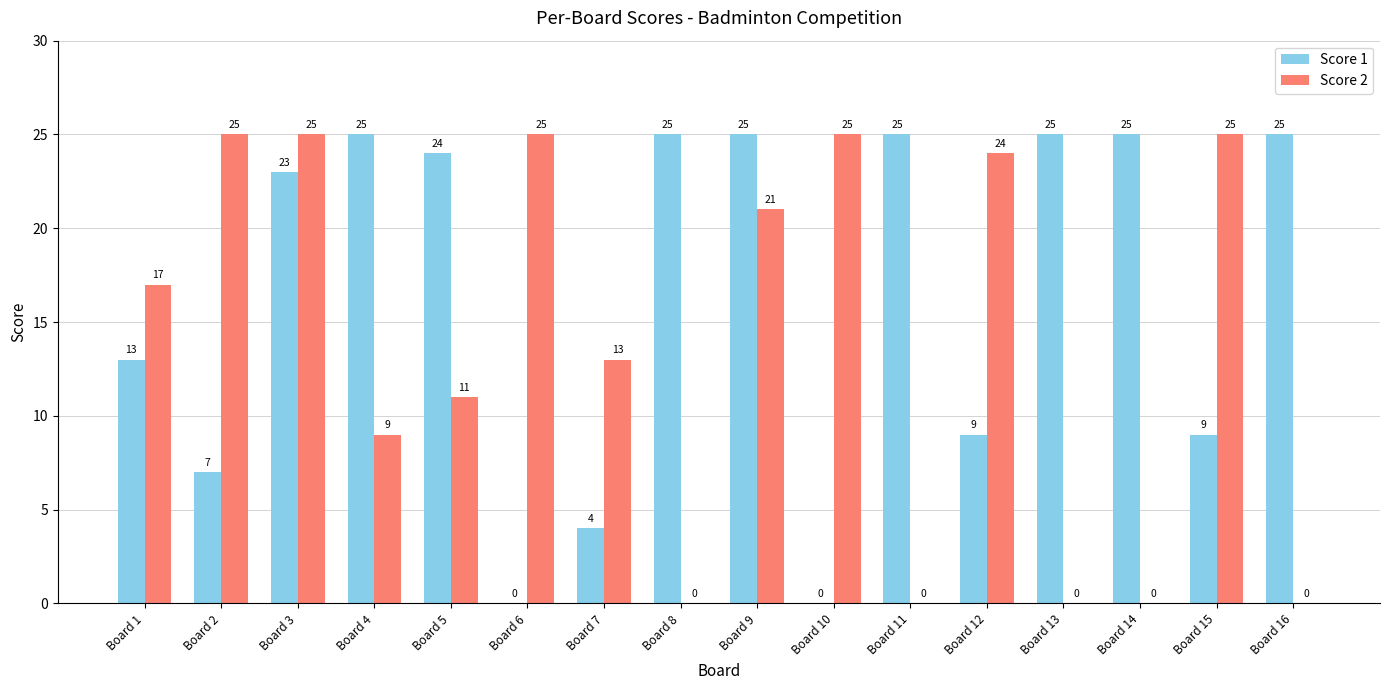

How many distinct data groups are displayed?

2